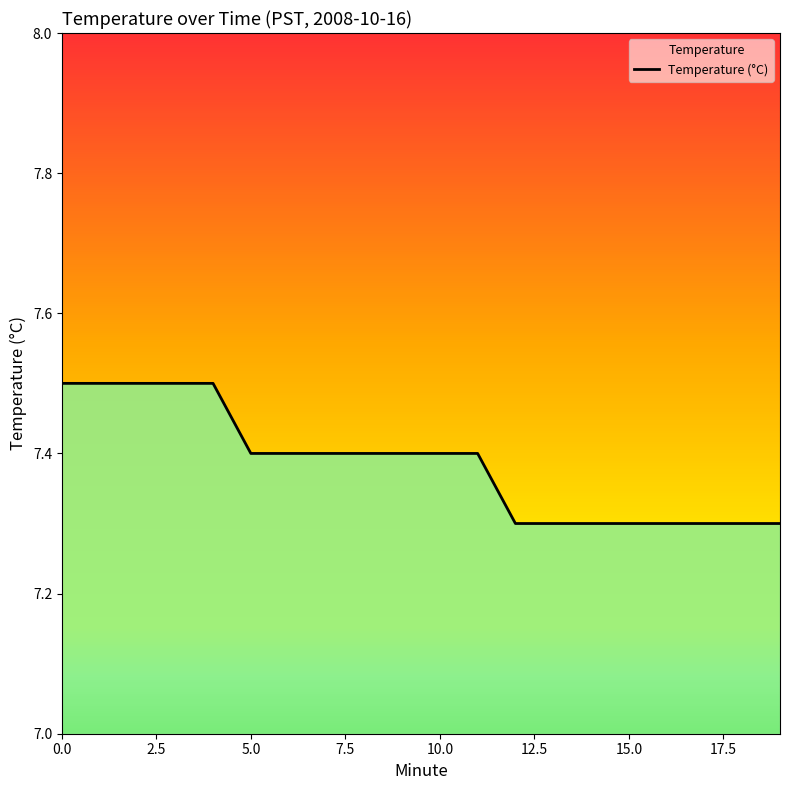

Which label corresponds to the smallest value in the chart?

12